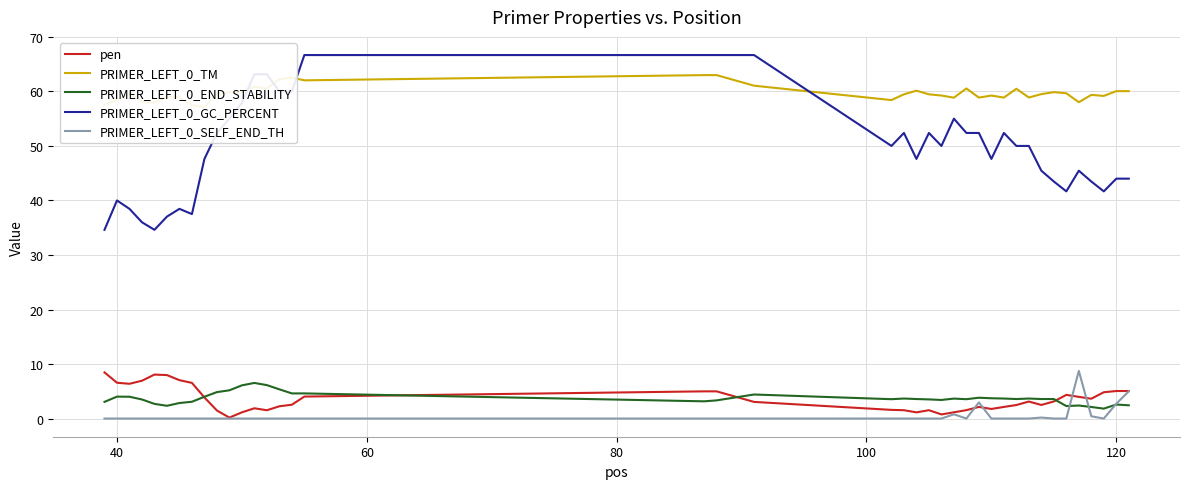

How many lines are shown in the chart?

5